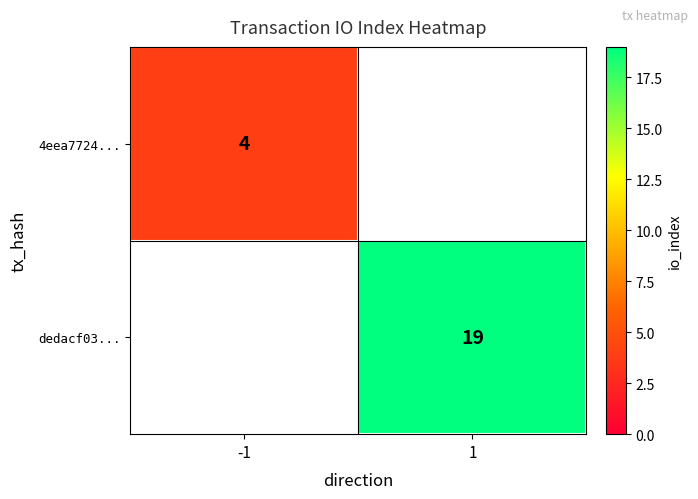

Is the value of 4eea7724... at -1 greater than the value of dedacf03... at 1?

No